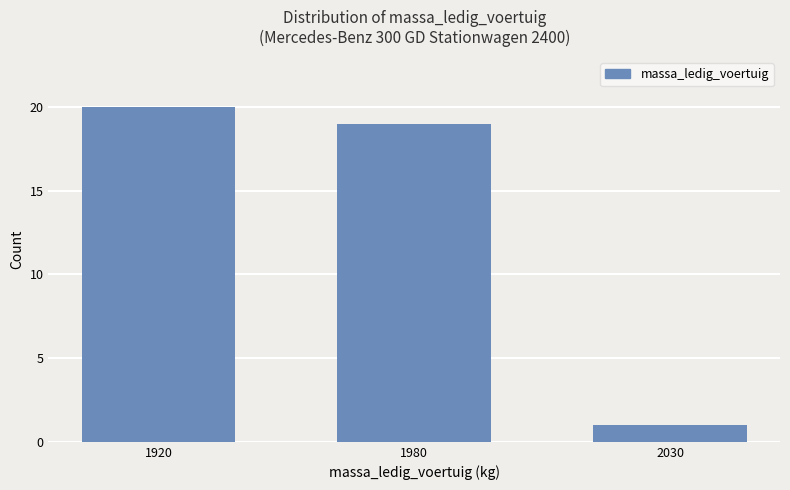

Between 2030 and 1920, which is larger?

1920